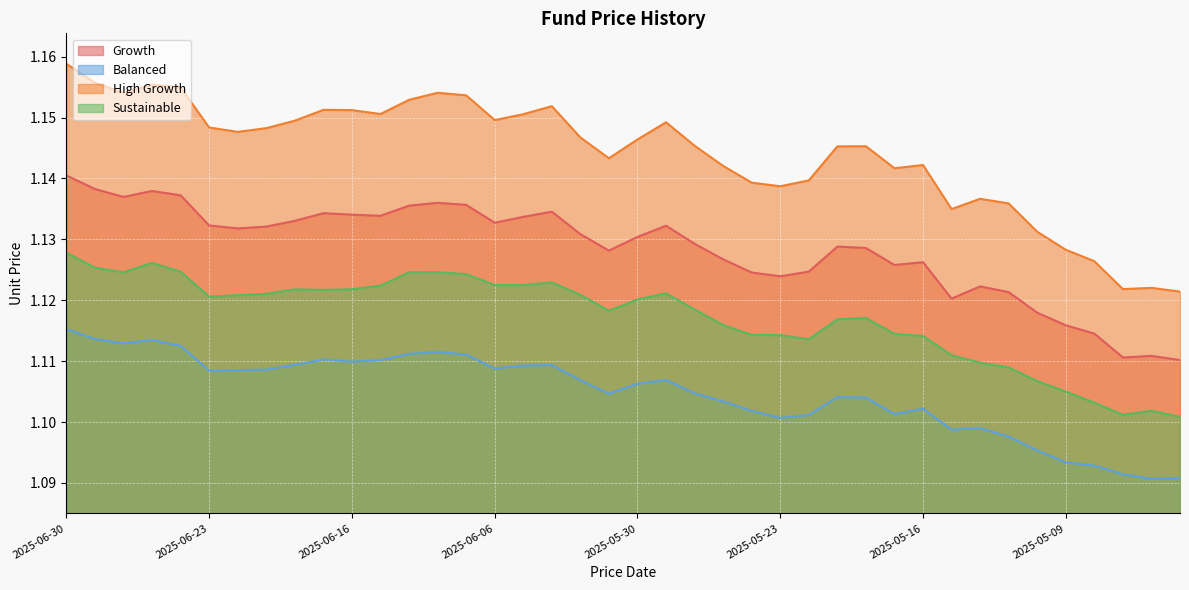

True or false: Sustainable and Balanced intersect in this chart.

False